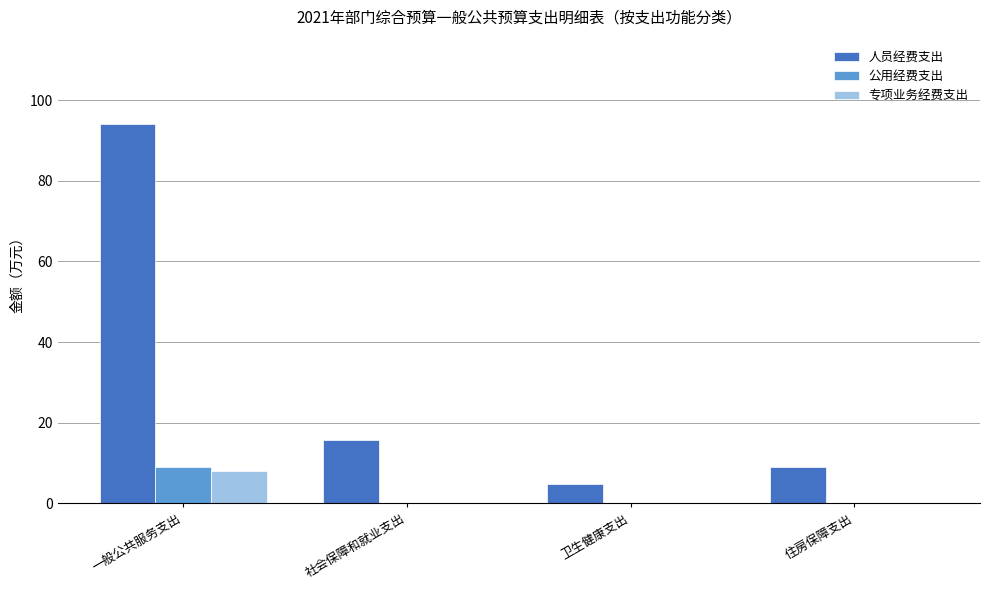

What is the highest value of the 公用经费支出 series?

9.1